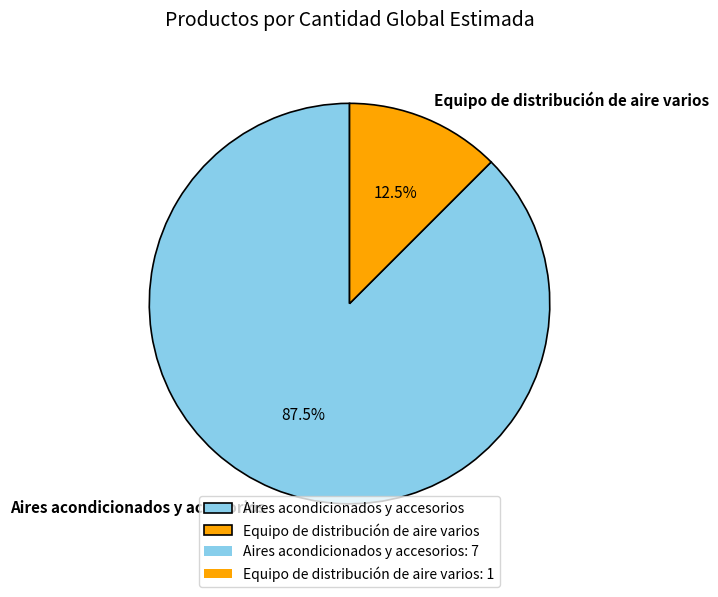

Which has a higher value, Aires acondicionados y accesorios or Equipo de distribución de aire varios?

Aires acondicionados y accesorios